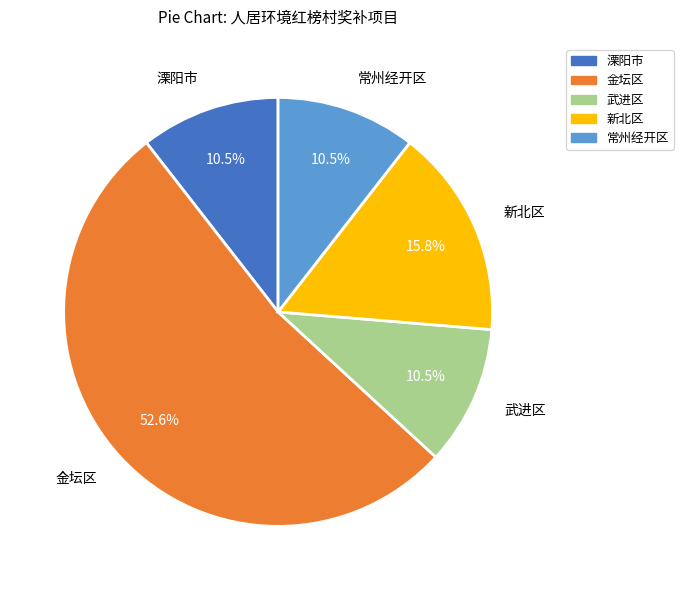

Is there a majority slice in this chart?

Yes